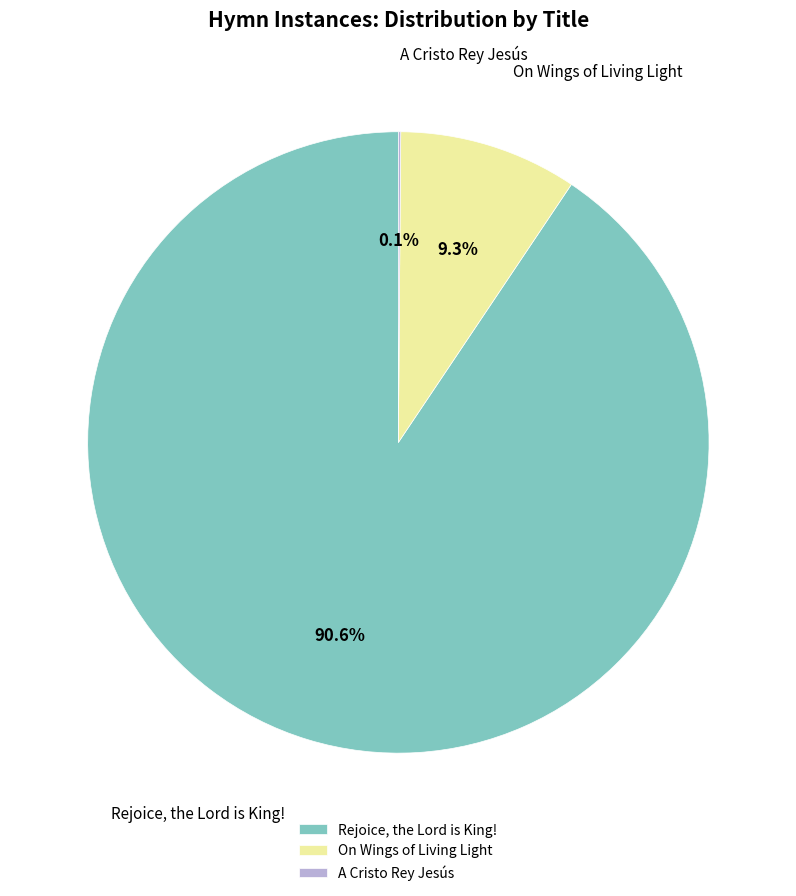

Do On Wings of Living Light and Rejoice, the Lord is King! together represent more than half of the pie?

Yes